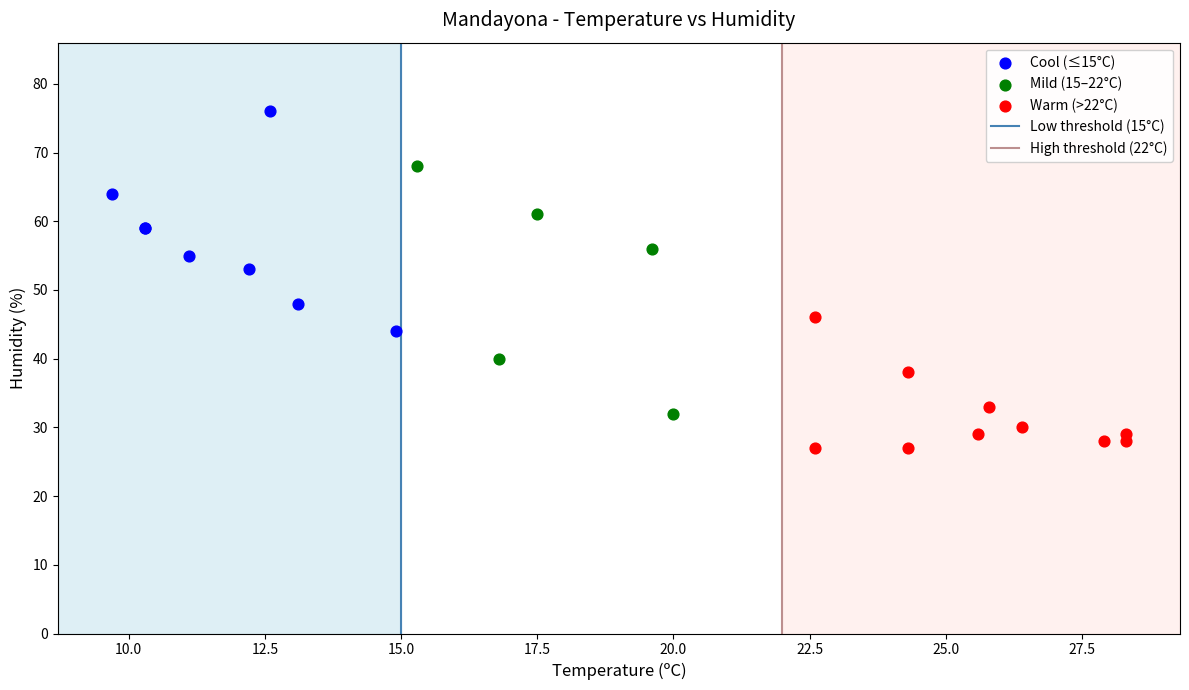

Which series contains the highest Y value?

Cool (≤15°C)